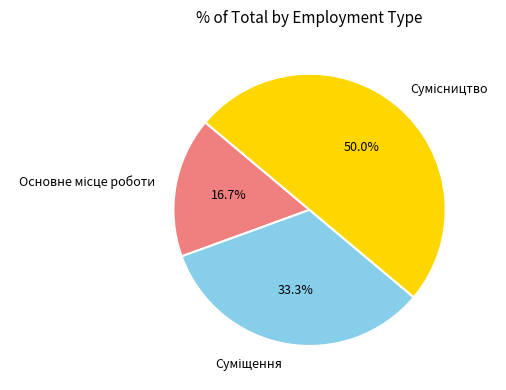

What is the change in value from Основне місце роботи to Сумісництво?

+2